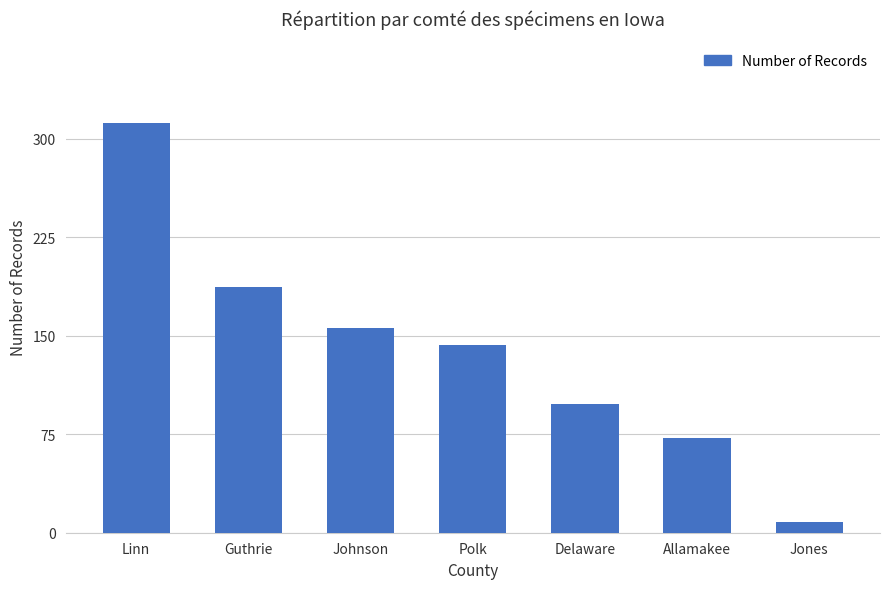

What is the value of the 7th bar from the left?

8